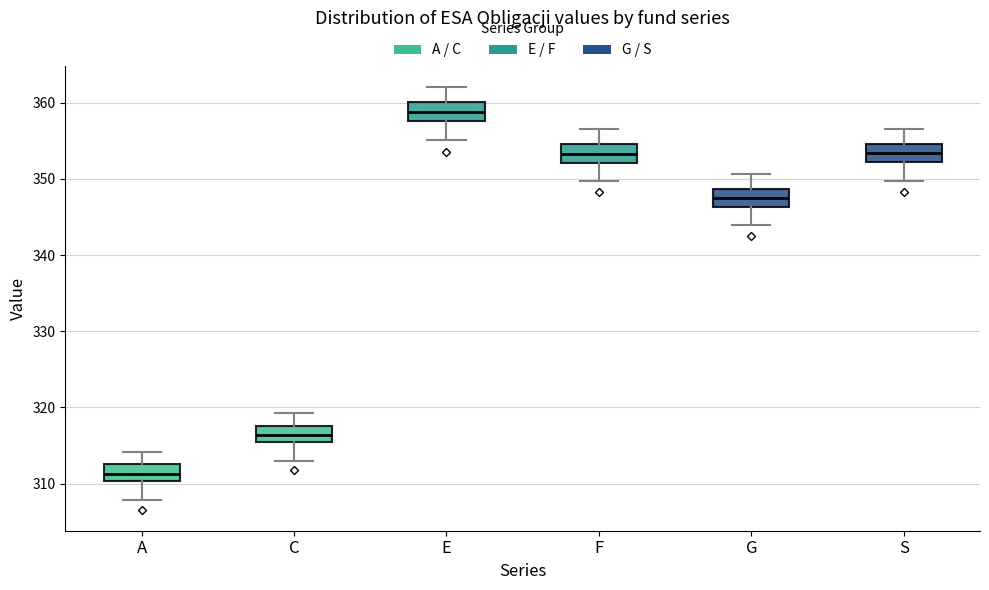

Which box has the highest median line?

E